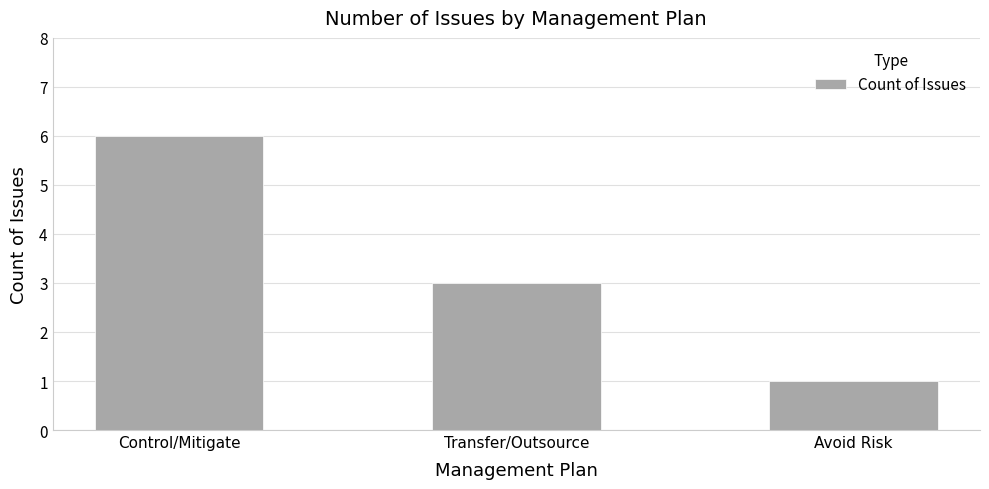

Rank the categories by value from highest to lowest.

Control/Mitigate, Transfer/Outsource, Avoid Risk